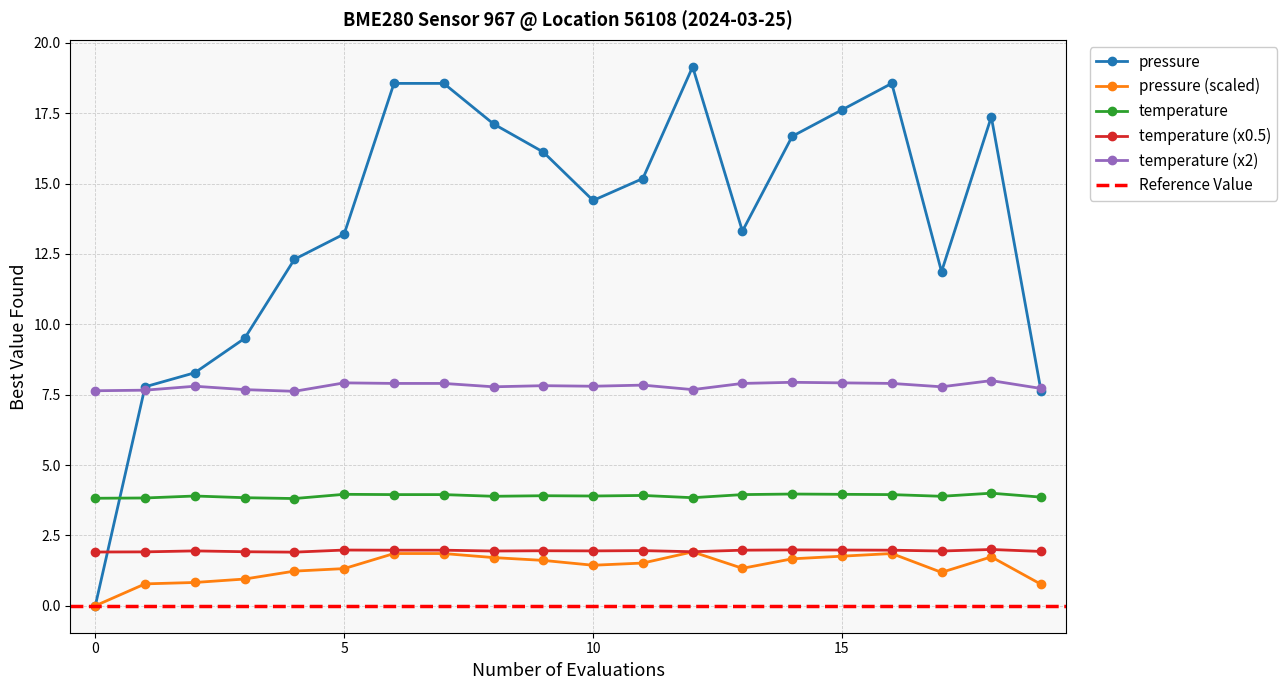

True or false: pressure has more than 0 points higher than both neighbors.

True